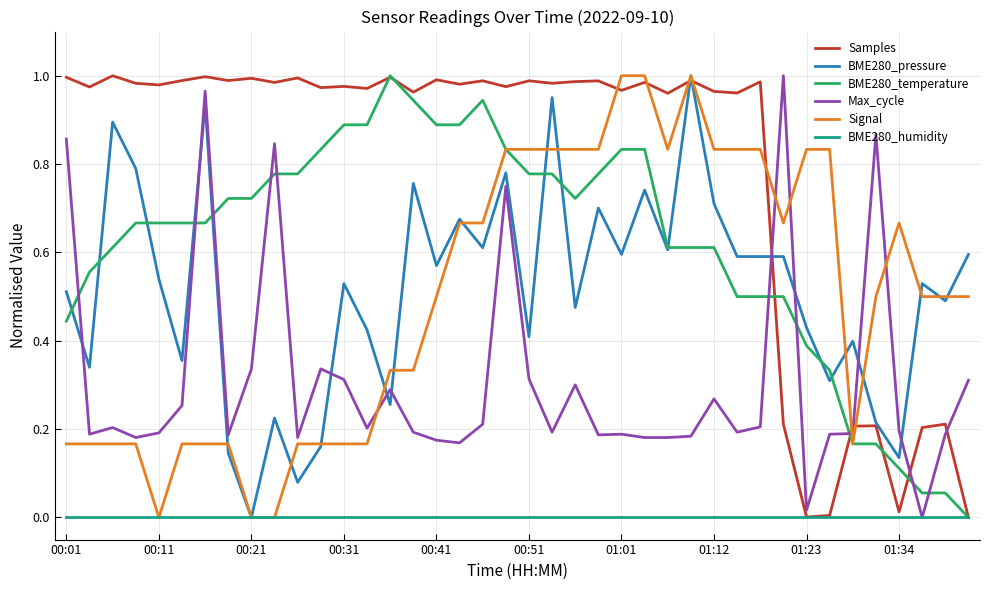

After their last crossing, which series has the higher values: Max_cycle or Samples?

Max_cycle